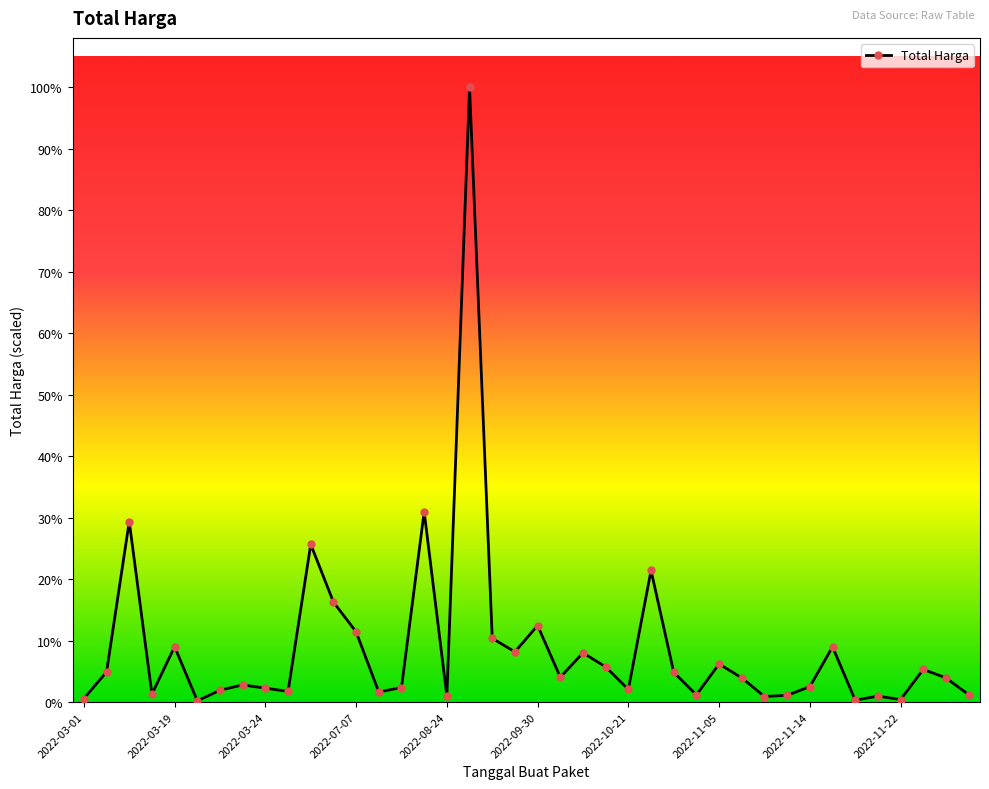

What is the greatest value displayed?

1224682000